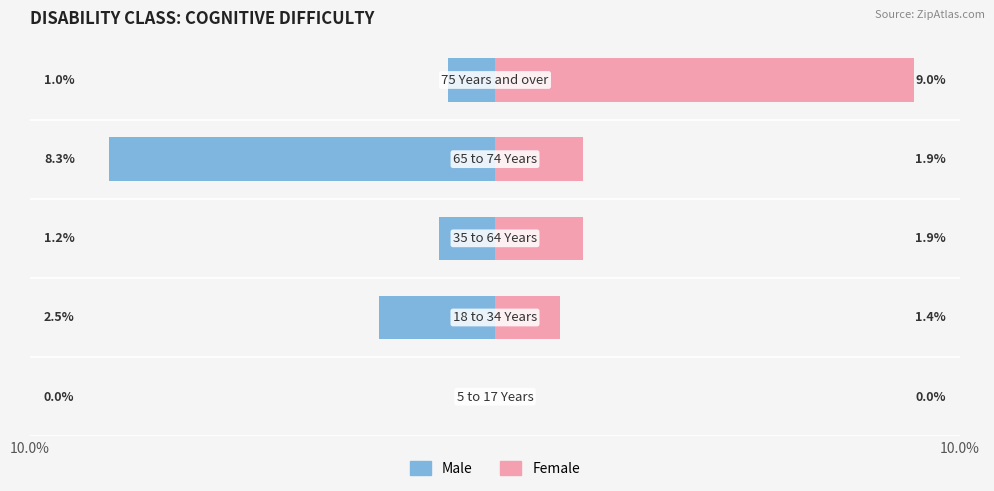

True or false: Male has a value of -0.8 at 10.0%.

False